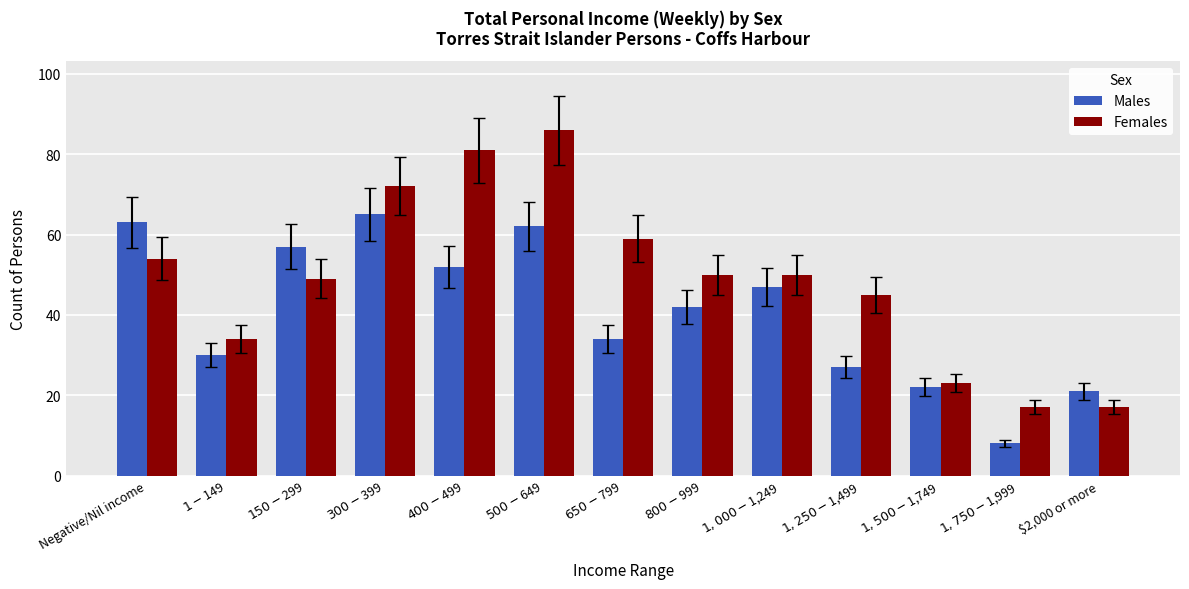

What is the value of the Females bar at the 1st from the left?

54